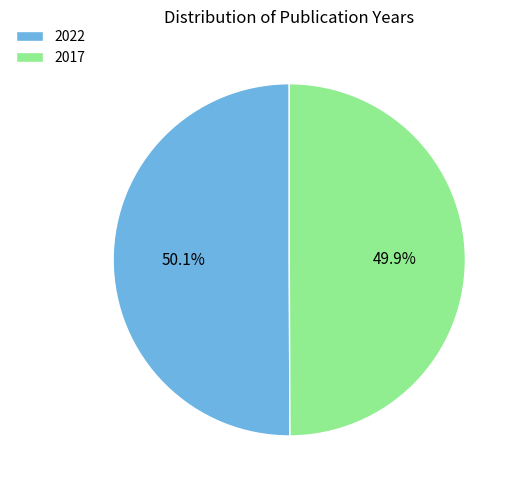

What is the ratio of the value at 2022 to the value at 2017?

1.0